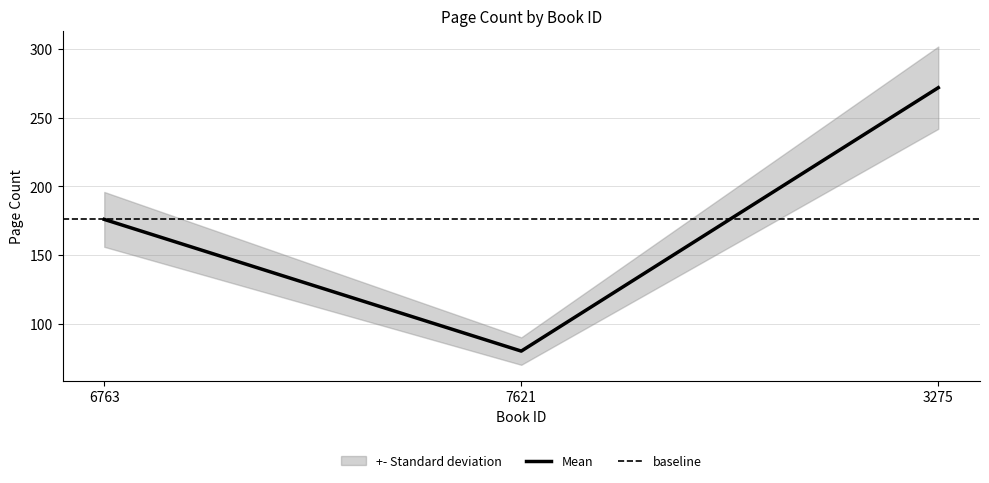

What is the greatest value displayed?

272